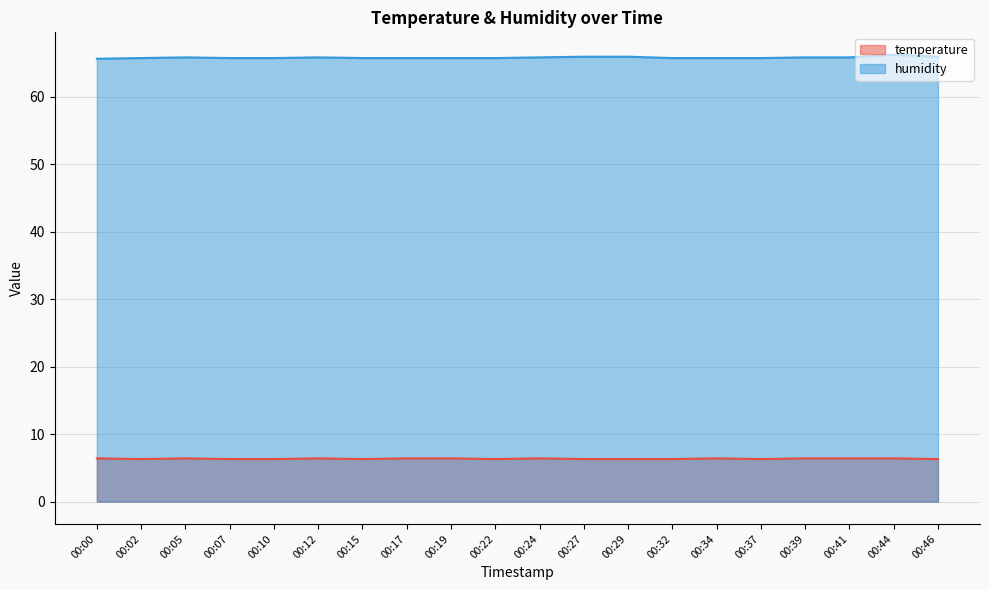

Reading left to right, transcribe all the data shown in this chart.

temperature: 6.4	6.3	6.4	6.3	6.3	6.4	6.3	6.4	6.4	6.3	6.4	6.3	6.3	6.3	6.4	6.3	6.4	6.4	6.4	6.3
humidity: 65.6	65.7	65.8	65.7	65.7	65.8	65.7	65.7	65.7	65.7	65.8	65.9	65.9	65.7	65.7	65.7	65.8	65.8	66.2	65.9